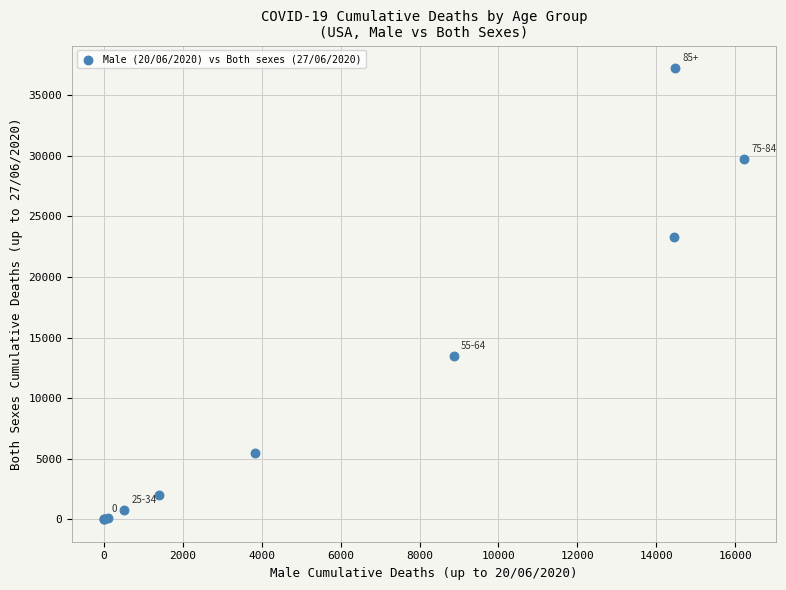

What Y value in the scatter plot is closest to 18625?

23333